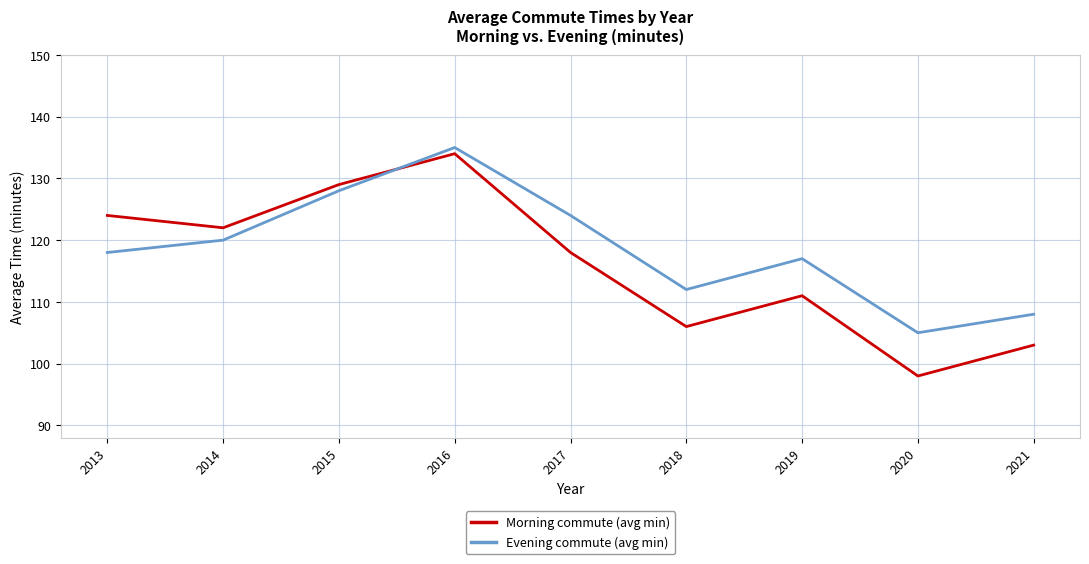

How many interior local peaks does the Morning commute (avg min) series have?

2